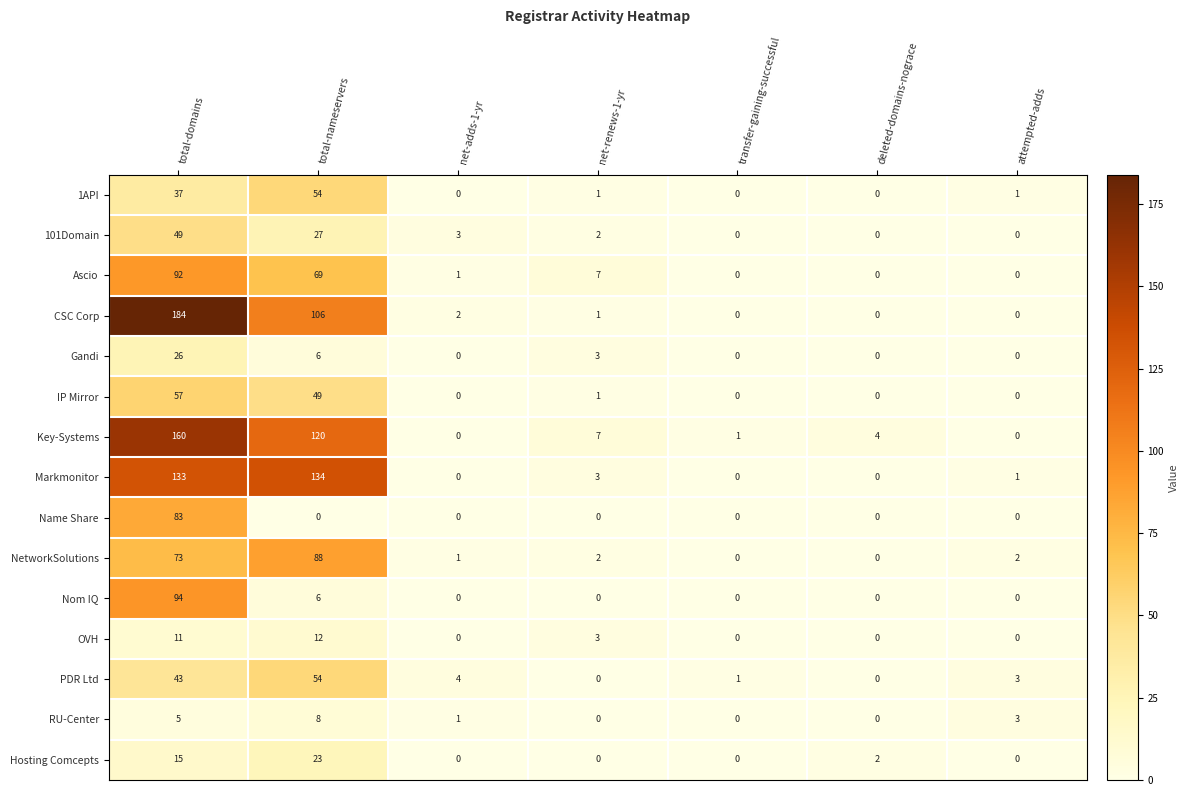

What is the maximum value shown in the chart?

184